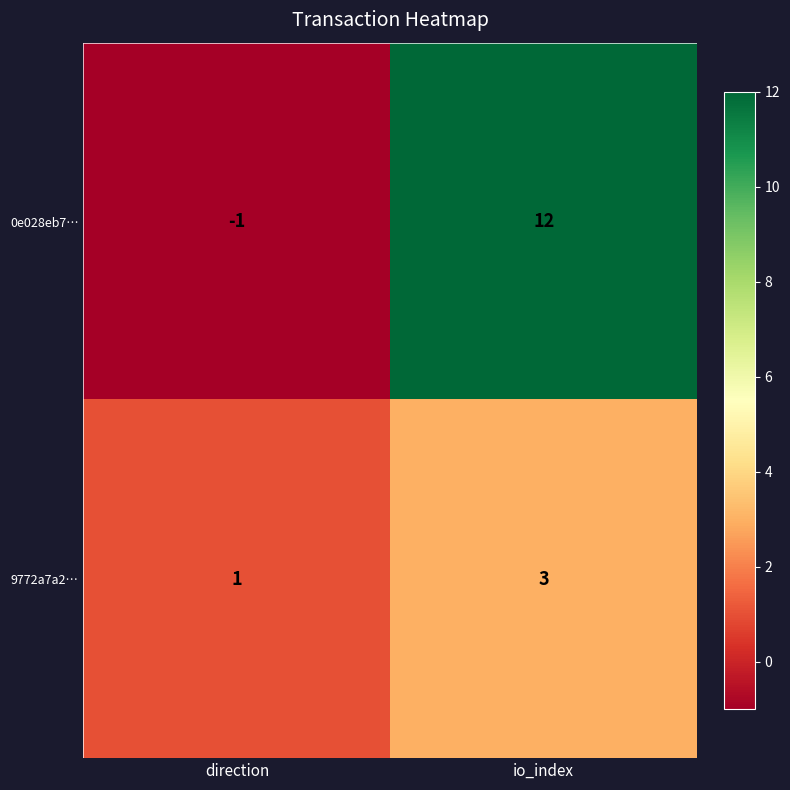

What is the difference between the 0e028eb7… values at direction and io_index?

13